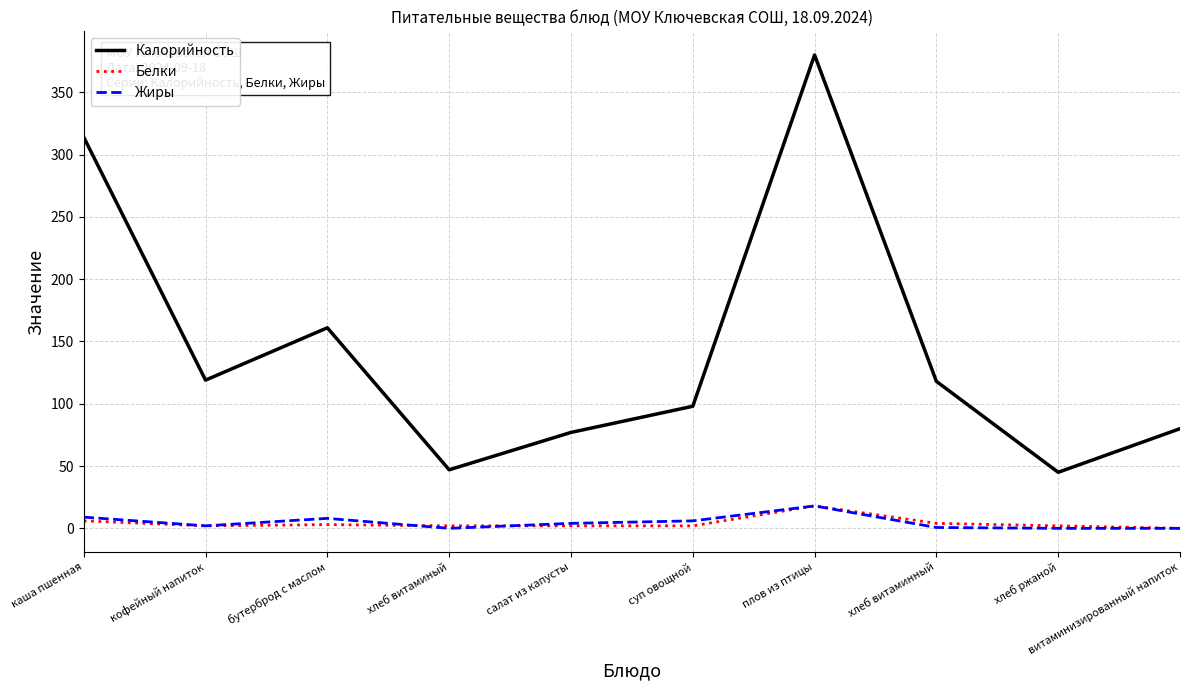

The value of Белки at каша пшенная is 6.0. True or false?

True